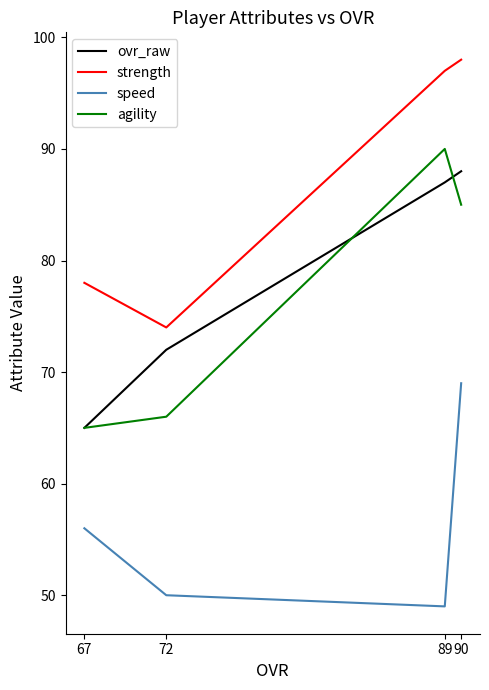

How many lines are shown in the chart?

4